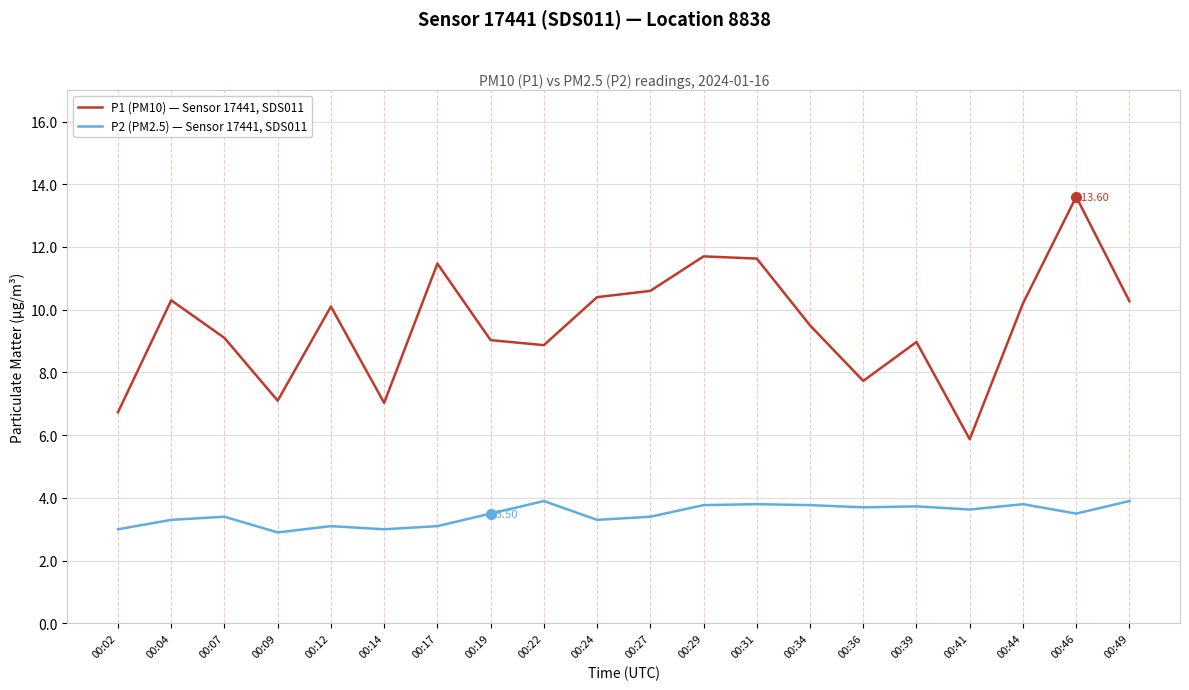

What is the difference between the maximum and second lowest values in the P1 (PM10) — Sensor 17441, SDS011 series?

6.9